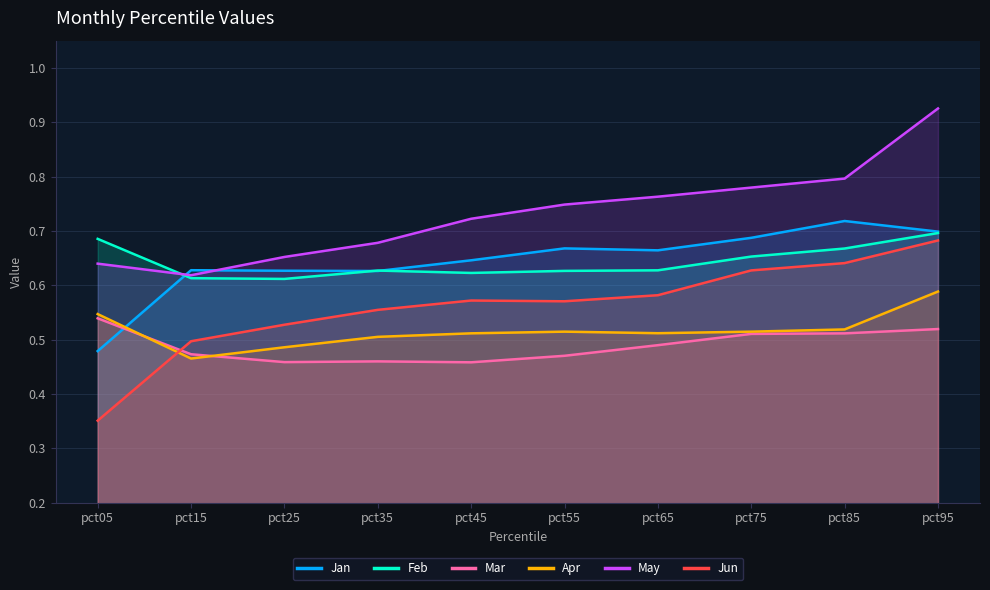

Is the value of Jun at pct65 greater than the value of Mar at pct65?

Yes